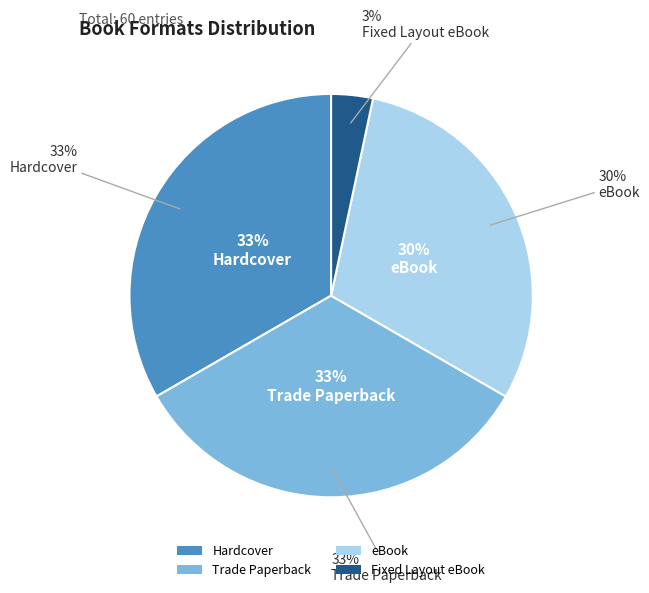

To the nearest percent, what portion does Trade Paperback represent?

33%